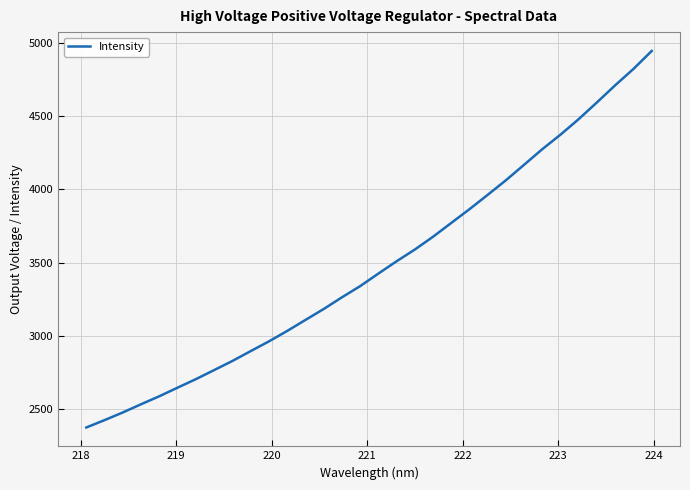

What is the difference between the maximum and minimum values?

2568.6